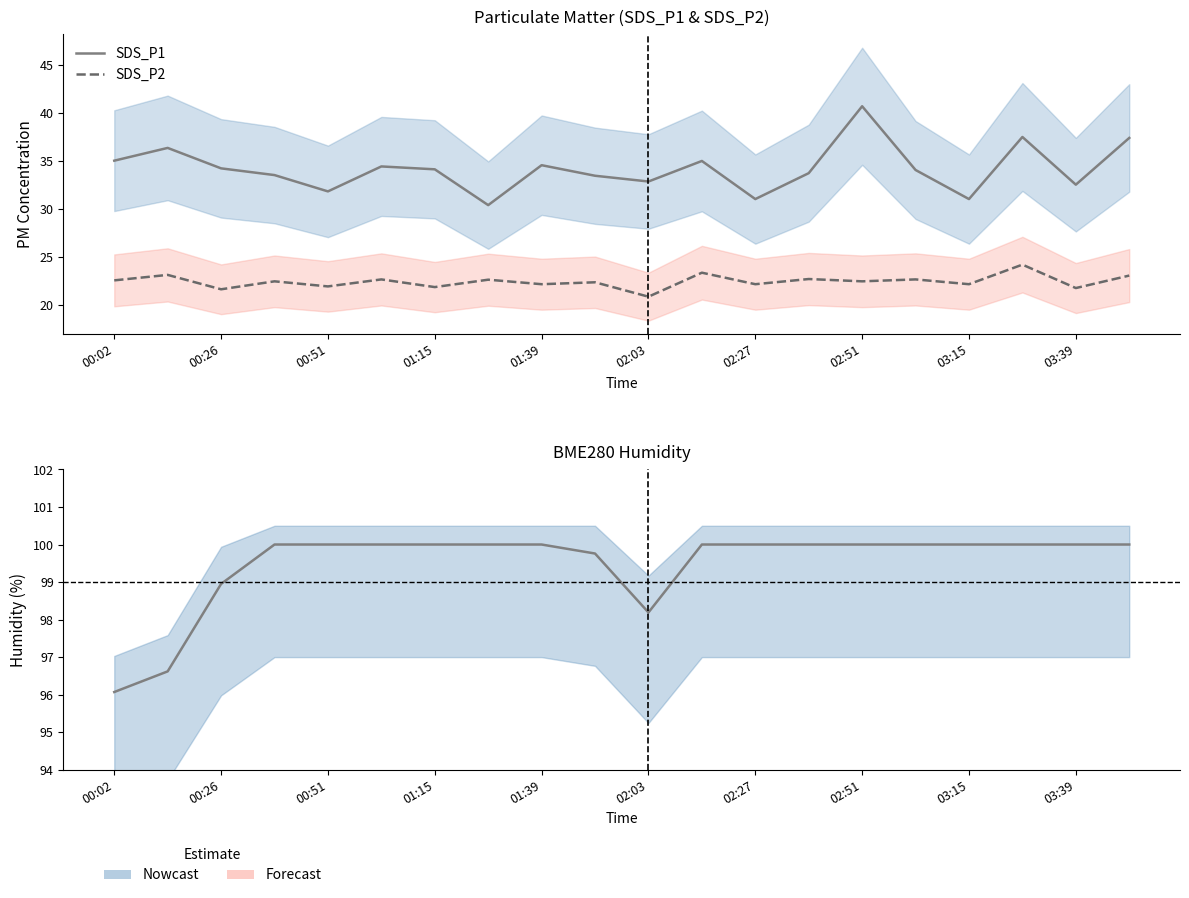

What is the smallest value displayed?

20.8